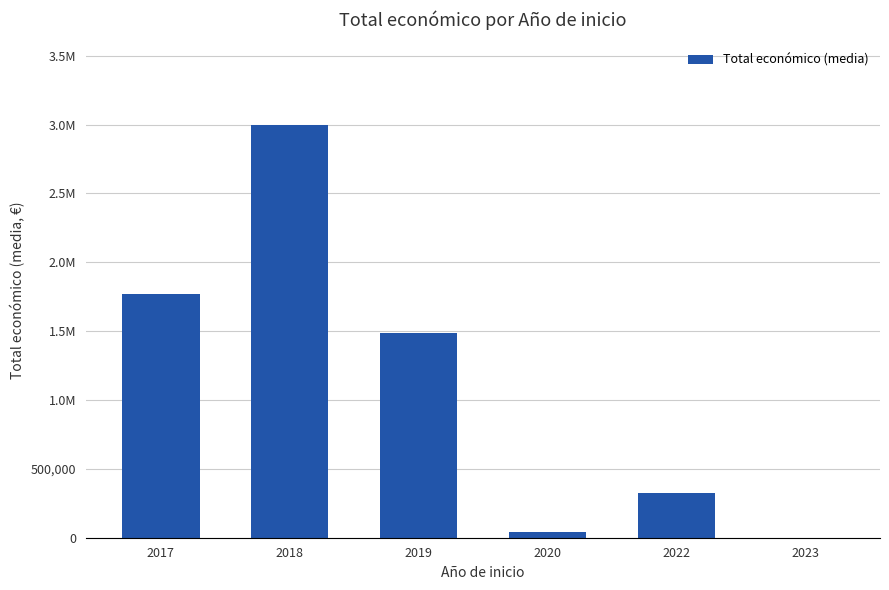

What value does the data have at 2017?

1768398.2